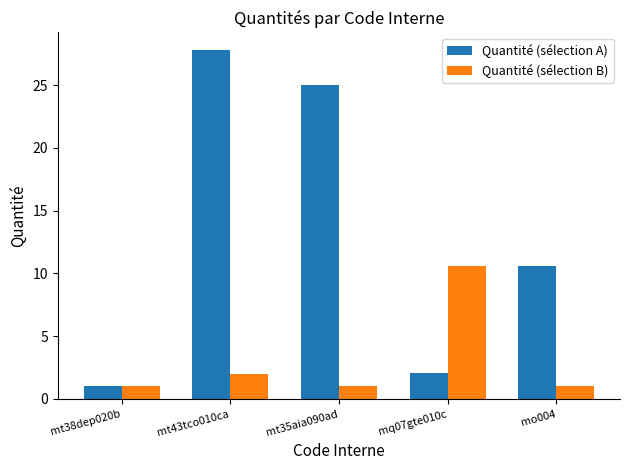

What is the value of the Quantité (sélection A) bar at the 5th from the left?

10.6